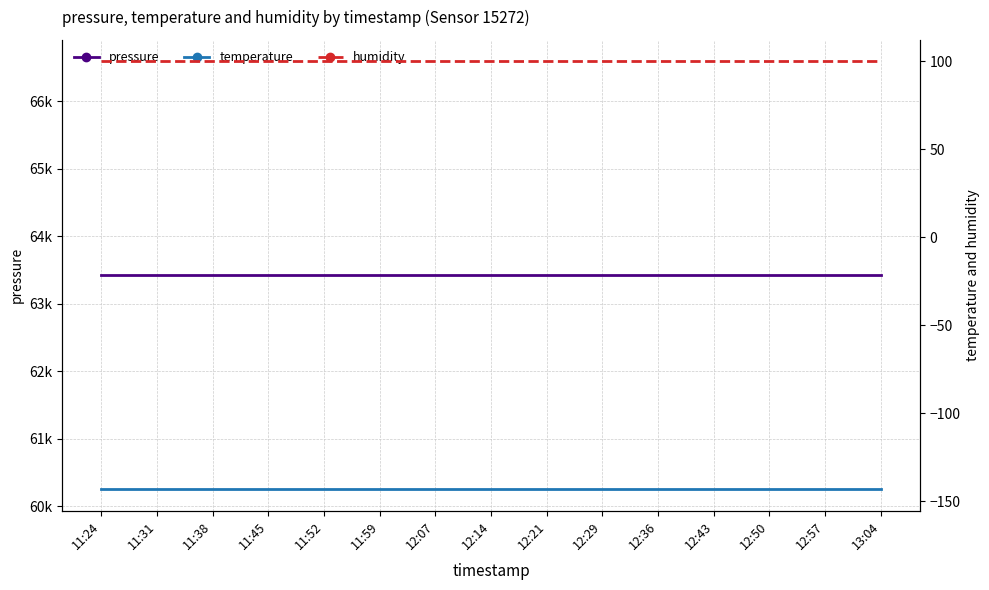

At which label does humidity reach its minimum?

11:24